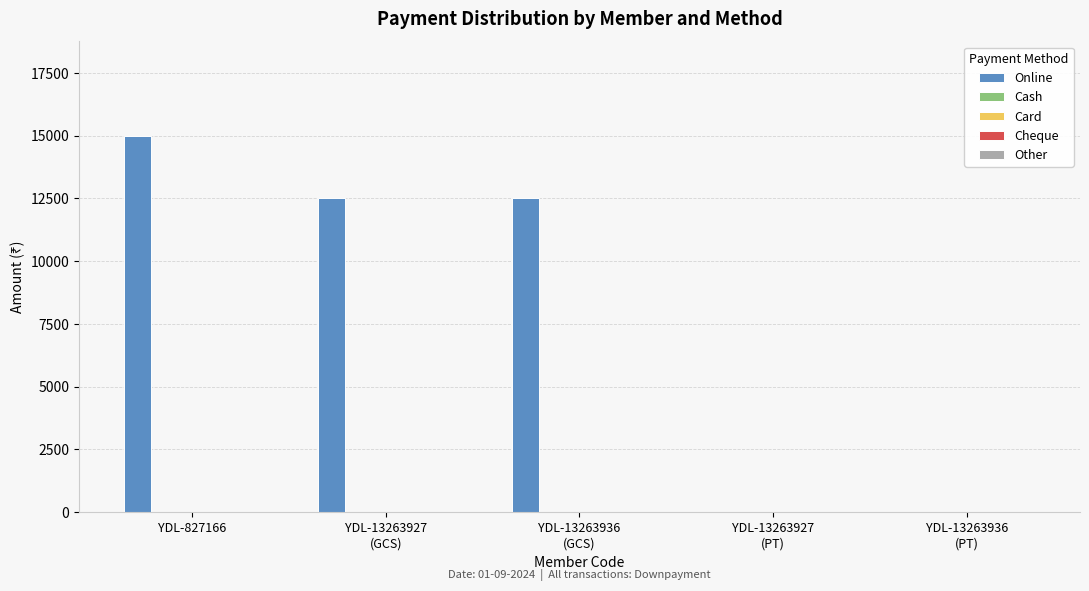

What is the sum of all values?

40000